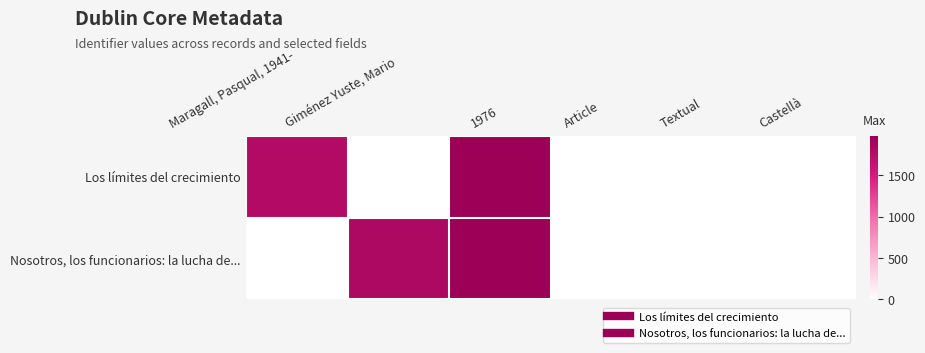

Reading right to left, transcribe all the data shown in this chart.

Los límites del crecimiento: Castellà=1	Textual=1	Article=1	1976=1976	Giménez Yuste, Mario=0	Maragall, Pasqual, 1941-=1789
Nosotros, los funcionarios: la lucha de...: Castellà=1	Textual=1	Article=1	1976=1976	Giménez Yuste, Mario=1827	Maragall, Pasqual, 1941-=0